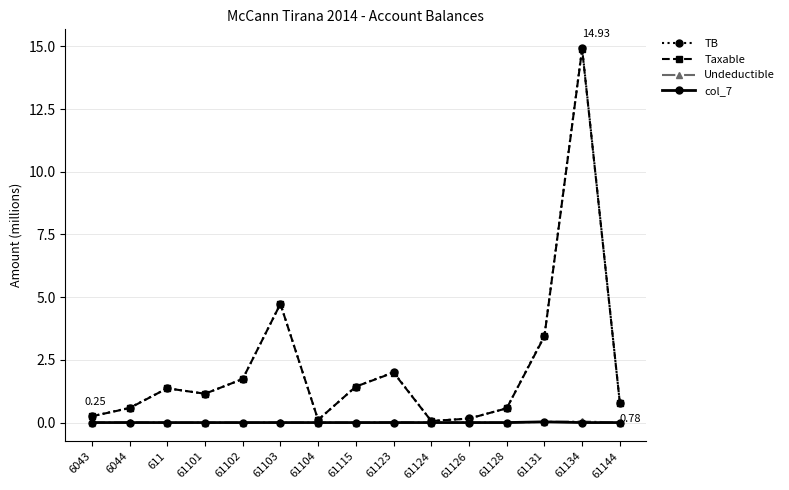

What is the average value of the Taxable series?

2.2